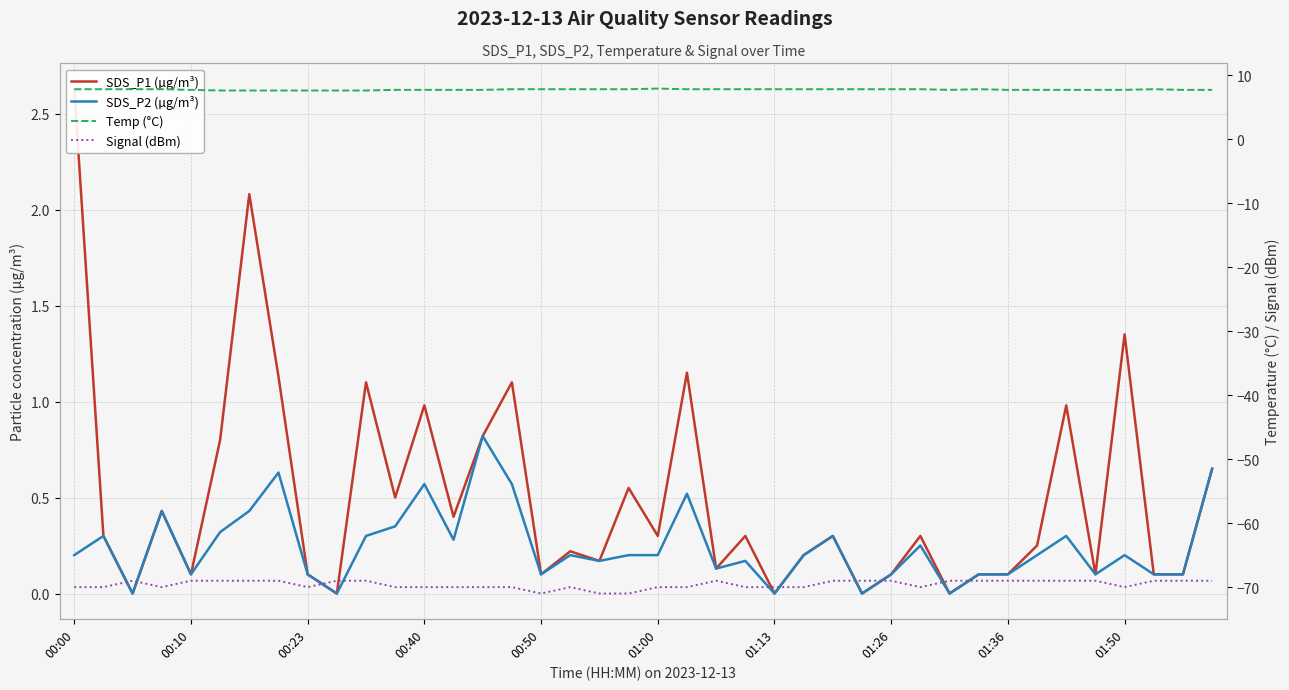

Reading right to left, list all the values displayed in this chart.

SDS_P1 (µg/m³): 0.7	0.1	0.1	1.4	0.1	1.0	0.2	0.1	0.1	0.0	0.3	0.1	0.0	0.3	0.2	0.0	0.3	0.1	1.1	0.3	0.6	0.2	0.2	0.1	1.1	0.8	0.4	1.0	0.5	1.1	0.0	0.1	1.1	2.1	0.8	0.1	0.4	0.0	0.3	2.6
SDS_P2 (µg/m³): 0.7	0.1	0.1	0.2	0.1	0.3	0.2	0.1	0.1	0.0	0.2	0.1	0.0	0.3	0.2	0.0	0.2	0.1	0.5	0.2	0.2	0.2	0.2	0.1	0.6	0.8	0.3	0.6	0.3	0.3	0.0	0.1	0.6	0.4	0.3	0.1	0.4	0.0	0.3	0.2
Temp (°C): 7.7	7.7	7.8	7.7	7.7	7.7	7.7	7.7	7.8	7.7	7.8	7.8	7.8	7.8	7.8	7.8	7.8	7.8	7.8	7.9	7.8	7.8	7.8	7.8	7.8	7.7	7.7	7.7	7.7	7.6	7.6	7.6	7.6	7.6	7.6	7.7	7.8	7.8	7.8	7.8
Signal (dBm): -69.0	-69.0	-69.0	-70.0	-69.0	-69.0	-69.0	-69.0	-69.0	-69.0	-70.0	-69.0	-69.0	-69.0	-70.0	-70.0	-70.0	-69.0	-70.0	-70.0	-71.0	-71.0	-70.0	-71.0	-70.0	-70.0	-70.0	-70.0	-70.0	-69.0	-69.0	-70.0	-69.0	-69.0	-69.0	-69.0	-70.0	-69.0	-70.0	-70.0